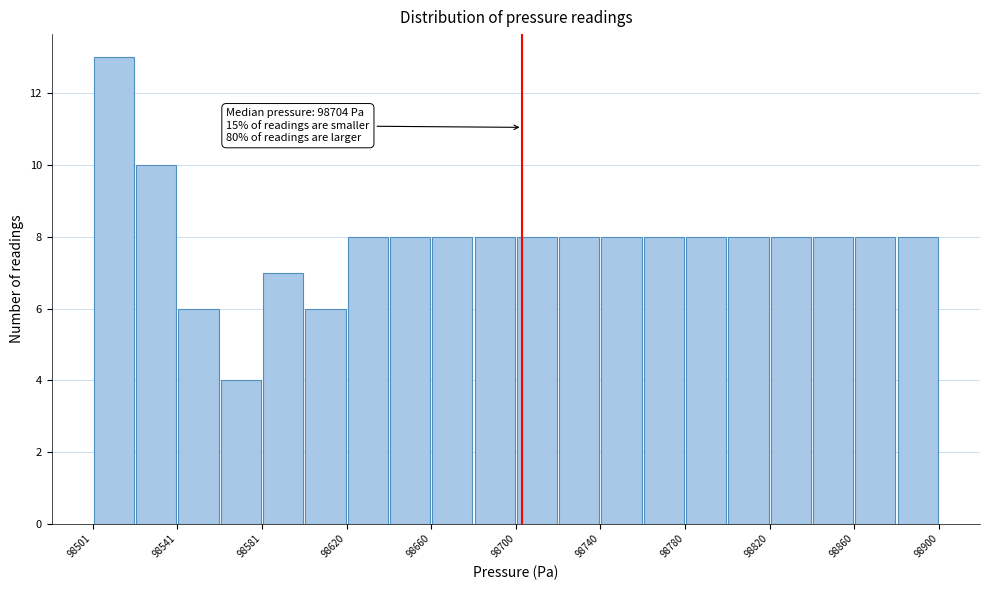

Around what value on the x-axis is the tallest bar? Give the approximate position of its centre, as read against the axis.

98510